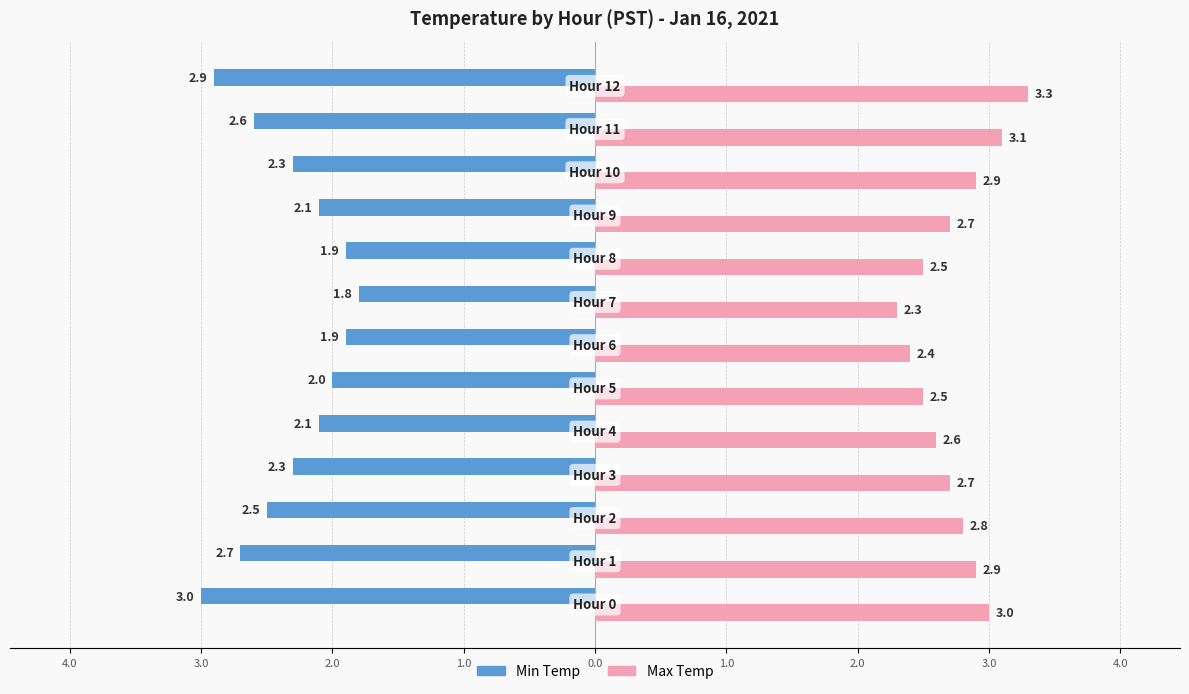

At how many categories does at least one series exceed 0?

13